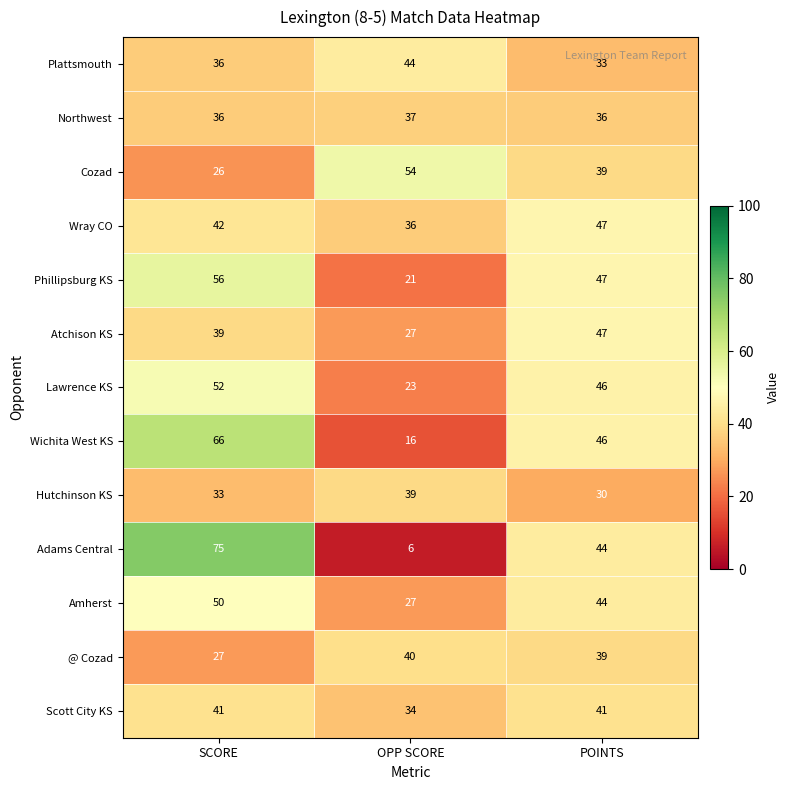

Which series has the largest total across all categories?

Wichita West KS